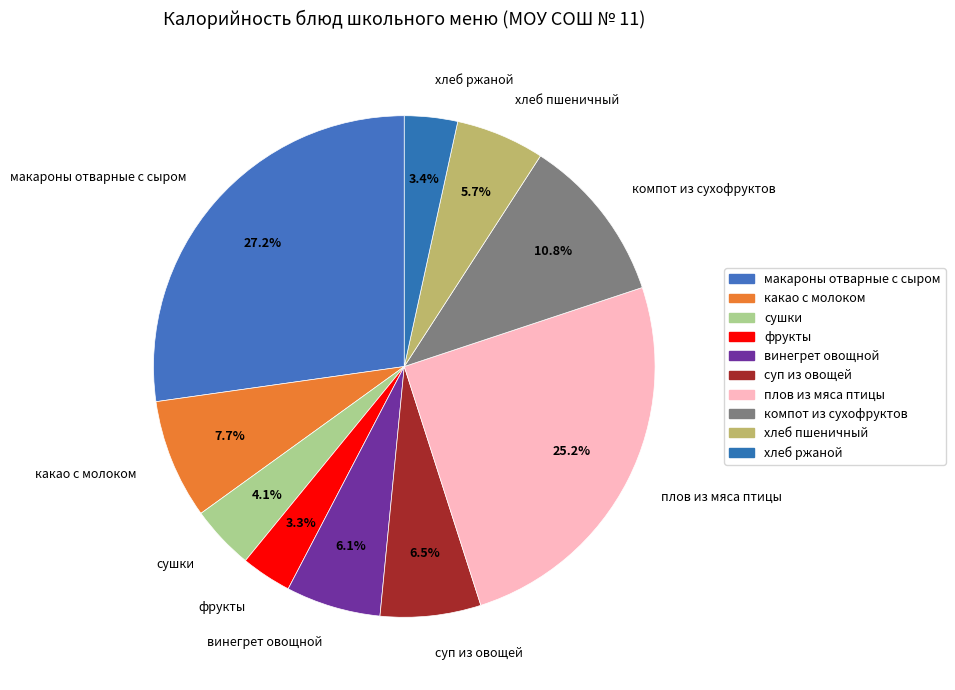

To the nearest percent, what is the difference between the largest and smallest slice percentages?

24%